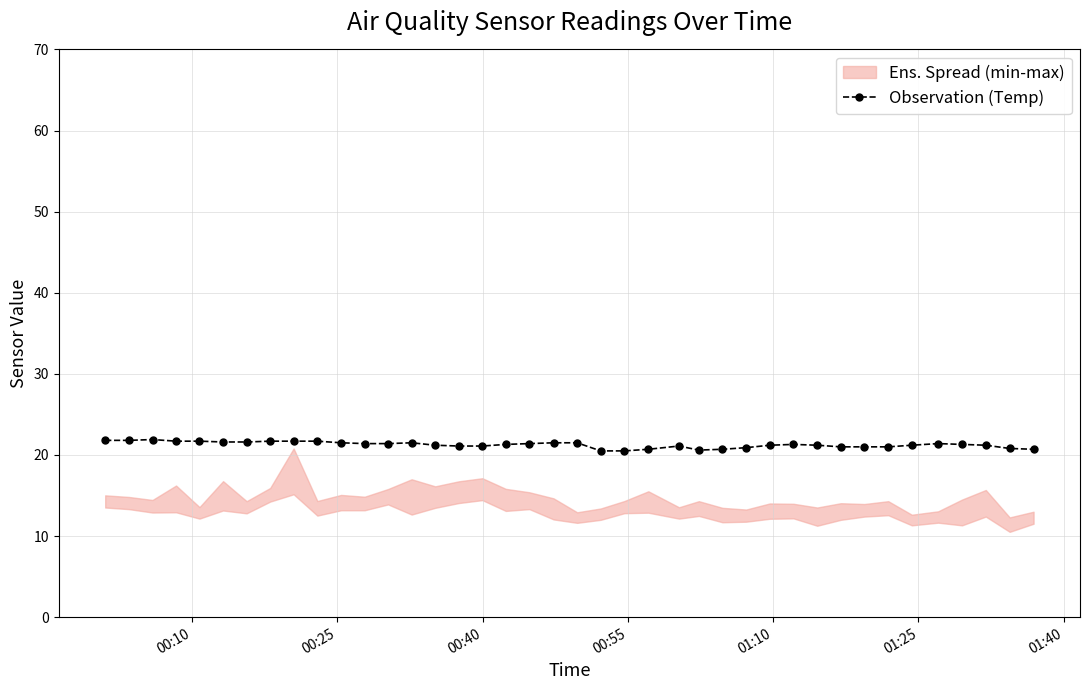

What is the value of the Observation (Temp) point at the 30th from the left?

21.3